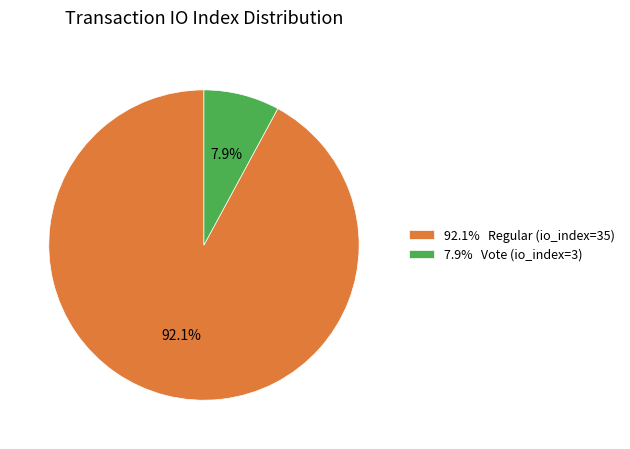

Which has a higher value, 92.1% Regular (io_index=35) or 7.9% Vote (io_index=3)?

92.1% Regular (io_index=35)